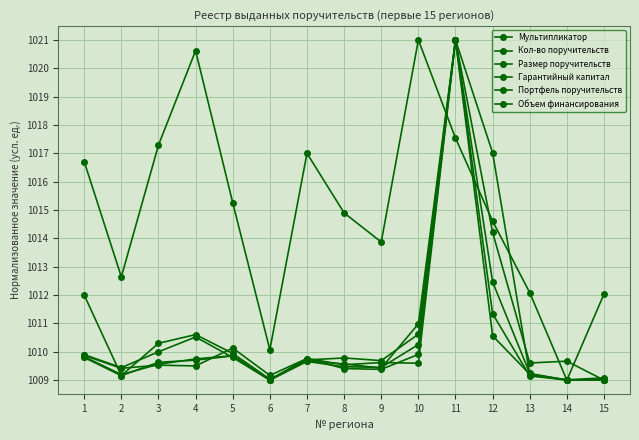

Reading left to right, extract all data points from this chart.

Мультипликатор: 1016.7	1012.6	1017.3	1020.6	1015.3	1010.1	1017.0	1014.9	1013.9	1021.0	1017.5	1014.6	1012.1	1009.0	1012.0
Кол-во поручительств: 1009.9	1009.4	1010.0	1010.5	1009.8	1009.0	1009.7	1009.8	1009.7	1010.6	1021.0	1010.6	1009.2	1009.0	1009.1
Размер поручительств: 1009.8	1009.2	1009.6	1009.7	1009.9	1009.0	1009.7	1009.5	1009.5	1010.3	1021.0	1011.3	1009.1	1009.0	1009.0
Гарантийный капитал: 1009.9	1009.4	1009.5	1009.5	1010.1	1009.2	1009.8	1009.5	1009.6	1009.6	1021.0	1014.2	1009.6	1009.7	1009.0
Портфель поручительств: 1009.8	1009.2	1009.6	1009.7	1009.9	1009.0	1009.8	1009.4	1009.4	1009.9	1021.0	1012.5	1009.2	1009.0	1009.0
Объем финансирования: 1012.0	1009.2	1010.3	1010.6	1009.9	1009.0	1009.7	1009.6	1009.4	1011.0	1021.0	1017.0	1009.2	1009.0	1009.0